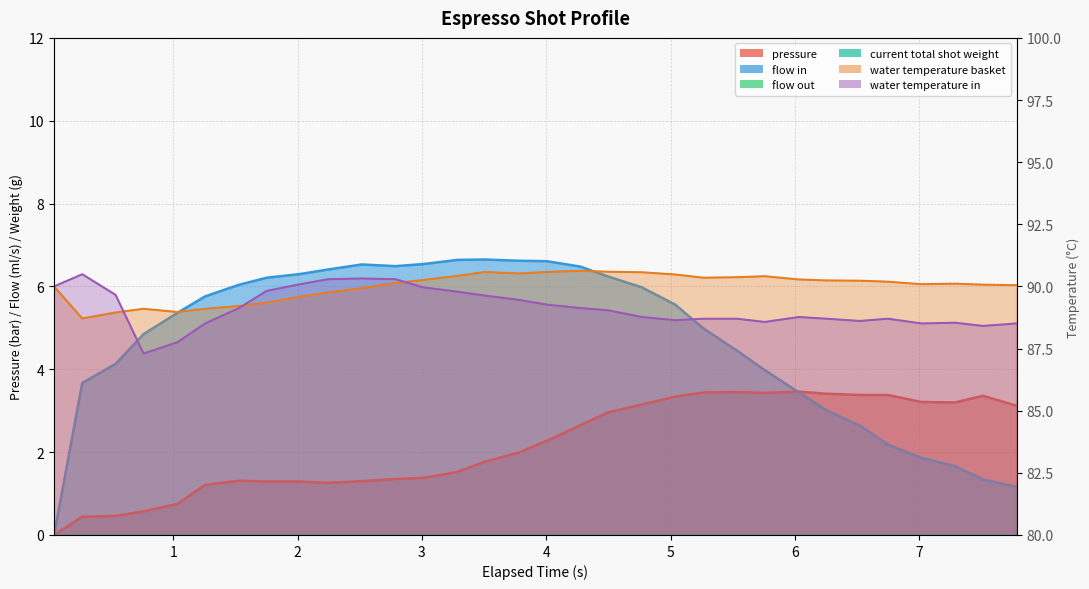

True or false: water_temperature_in has more than 2 points higher than both neighbors.

True